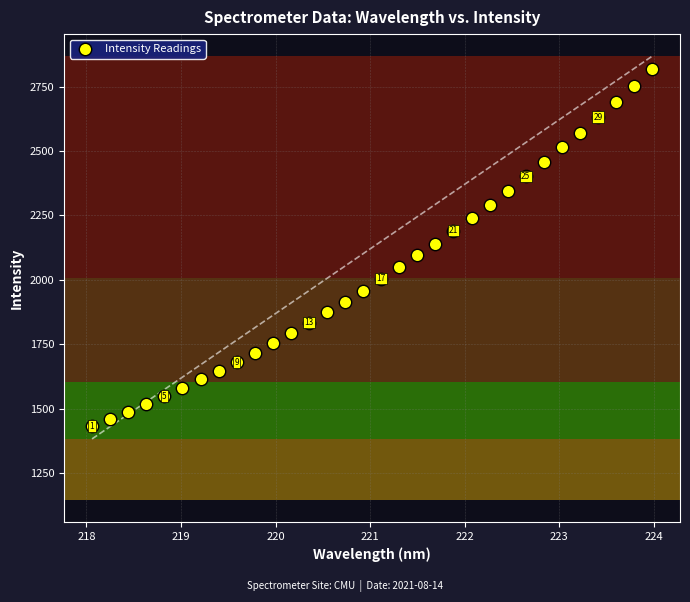

What is the range of X values (max minus min)?

5.9